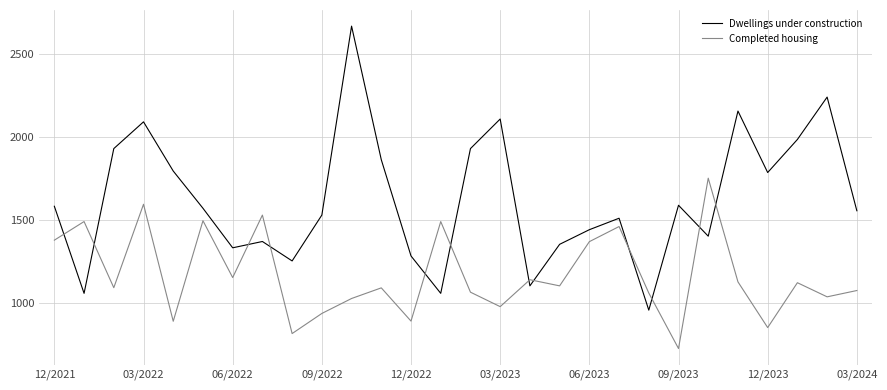

Rank the series by their average value, from highest to lowest.

Dwellings under construction, Completed housing